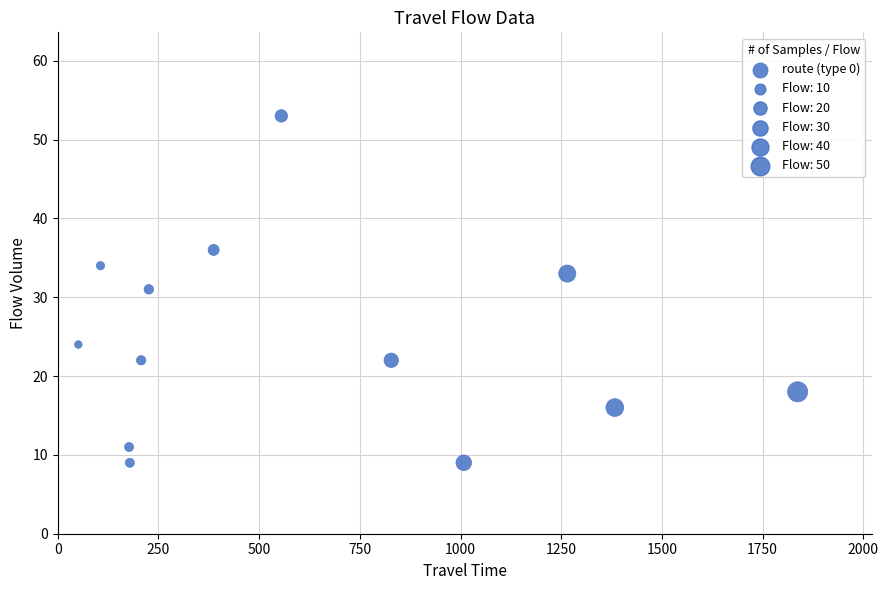

What is the range of X values (max minus min)?

1786